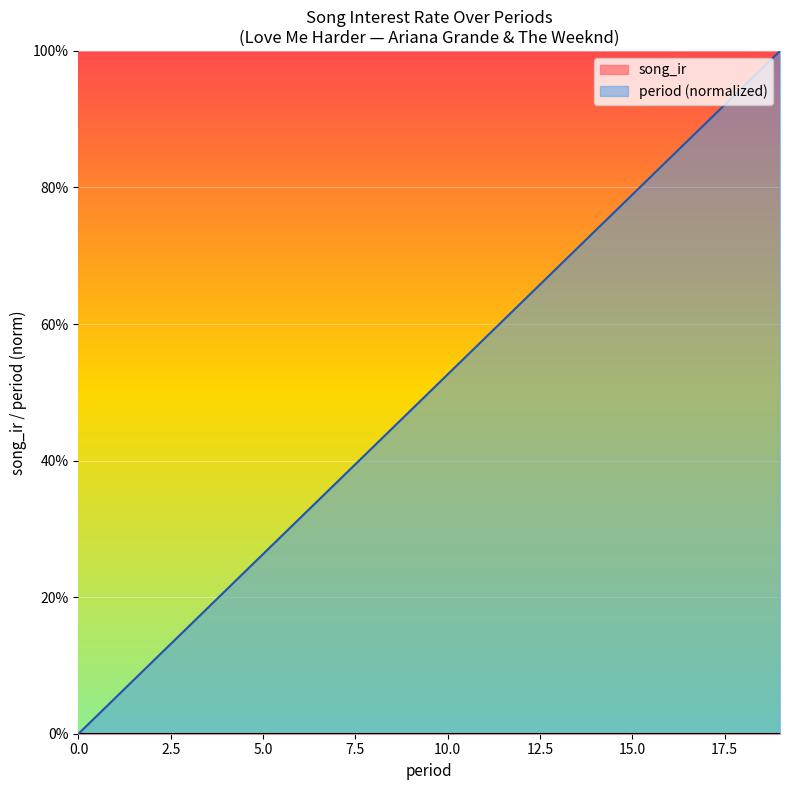

How many lines are shown in the chart?

1